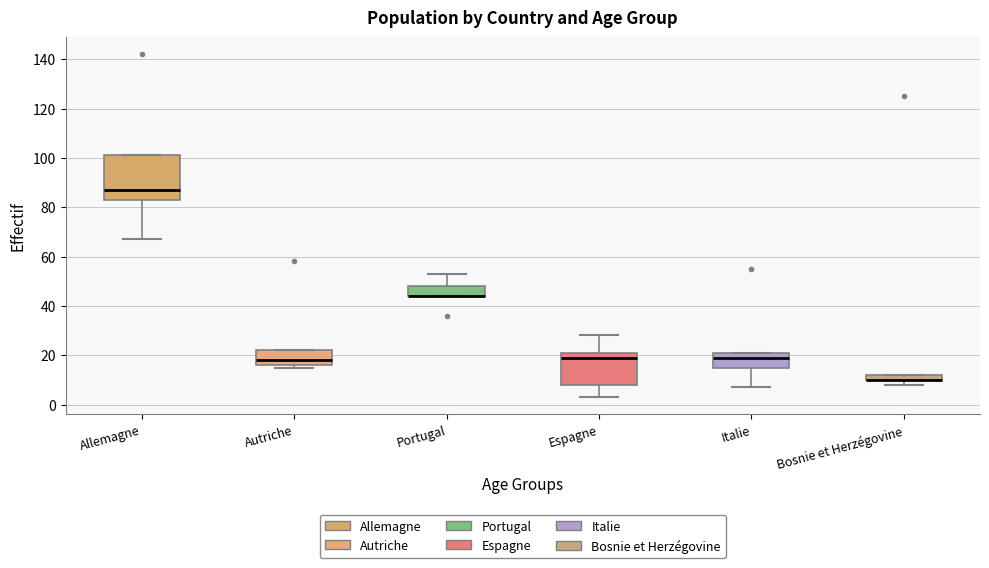

Where does the upper whisker of the box for Espagne end on the y-axis? The values are not printed on the chart, so give them approximately, as read against the axis.

28